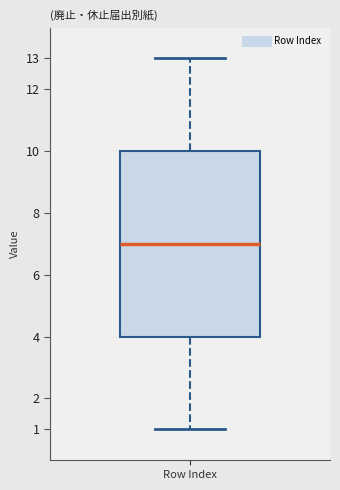

Transcribe this box plot: give where the median line is, the range the box spans, and where the two whiskers end, as read against the y-axis. The values are not printed on the chart, so give them approximately, as read against the axis.

median 7, box 4 to 10, whiskers 1 to 13